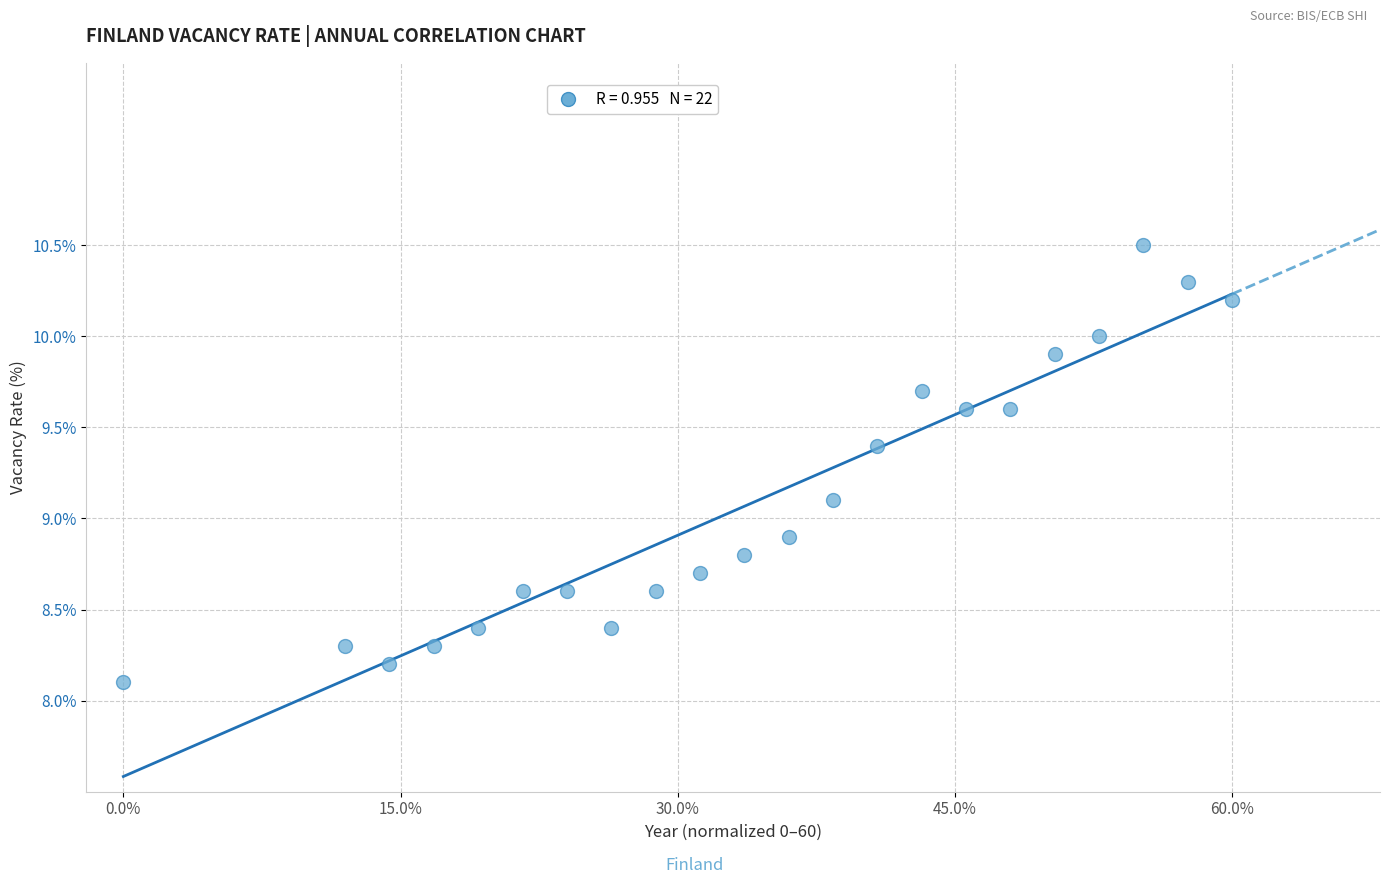

What is the range of Y values (max minus min)?

2.4